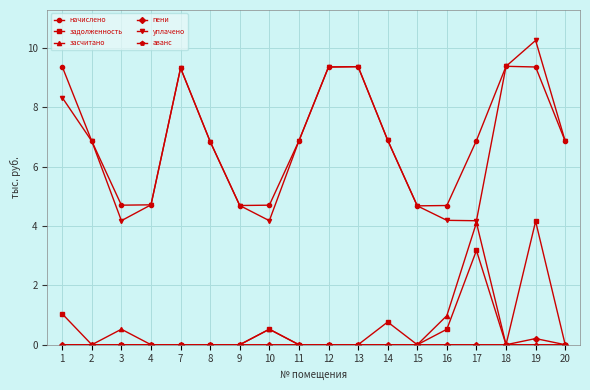

What is the difference between the maximum and minimum values in the пени series?

0.2